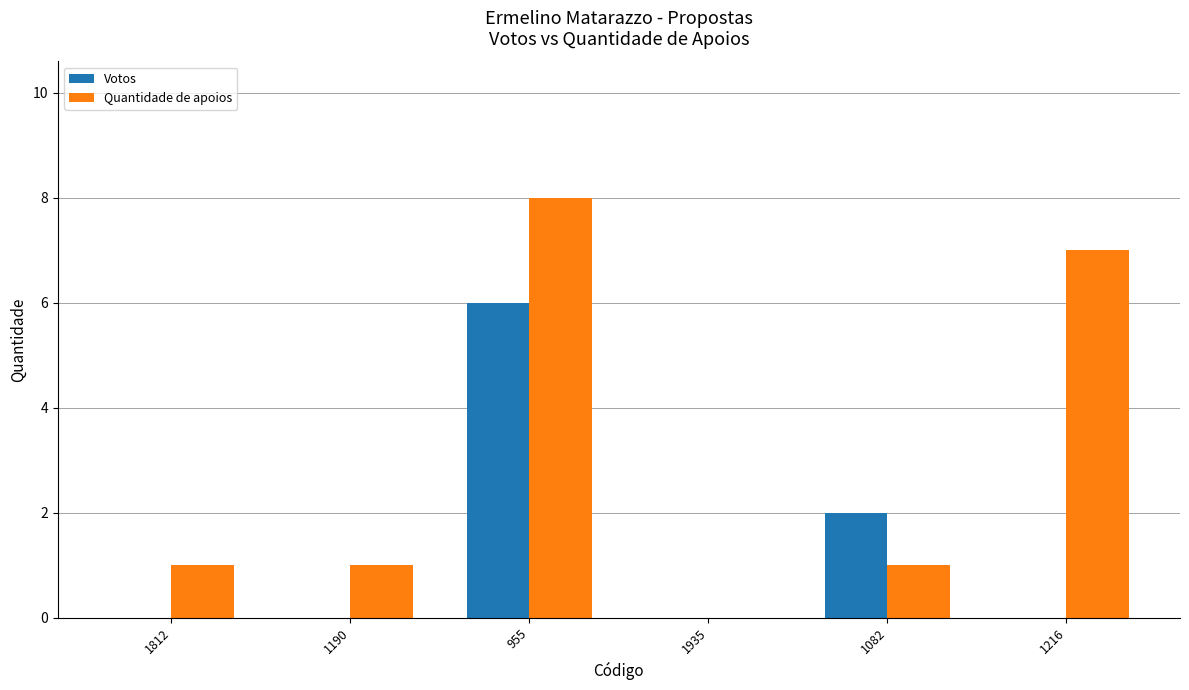

Is the value of Quantidade de apoios at 1935 greater than the value of Votos at 955?

No